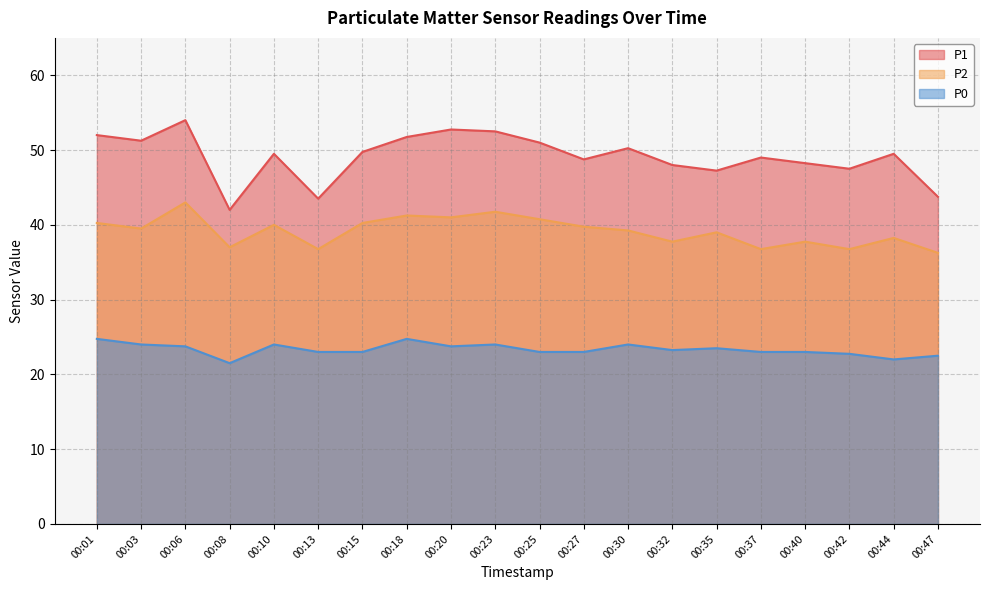

Reading right to left, extract all data points from this chart.

P1: 43.8	49.5	47.5	48.2	49.0	47.2	48.0	50.2	48.8	51.0	52.5	52.8	51.8	49.8	43.5	49.5	42.0	54.0	51.2	52.0
P2: 36.2	38.2	36.8	37.8	36.8	39.0	37.8	39.2	39.8	40.8	41.8	41.0	41.2	40.2	36.8	40.0	37.0	43.0	39.5	40.2
P0: 22.5	22.0	22.8	23.0	23.0	23.5	23.2	24.0	23.0	23.0	24.0	23.8	24.8	23.0	23.0	24.0	21.5	23.8	24.0	24.8